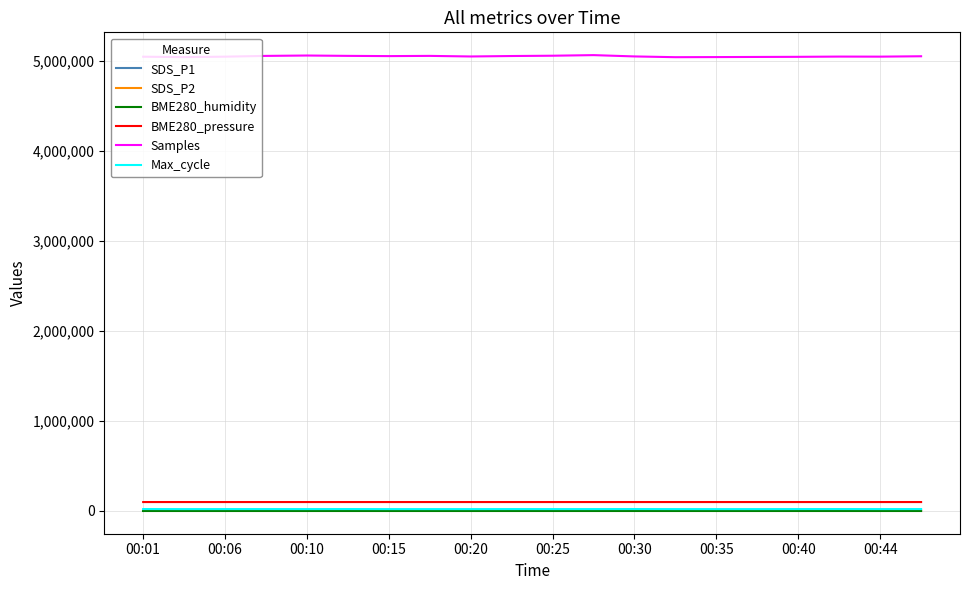

Is this an area chart (filled region under the line)?

No